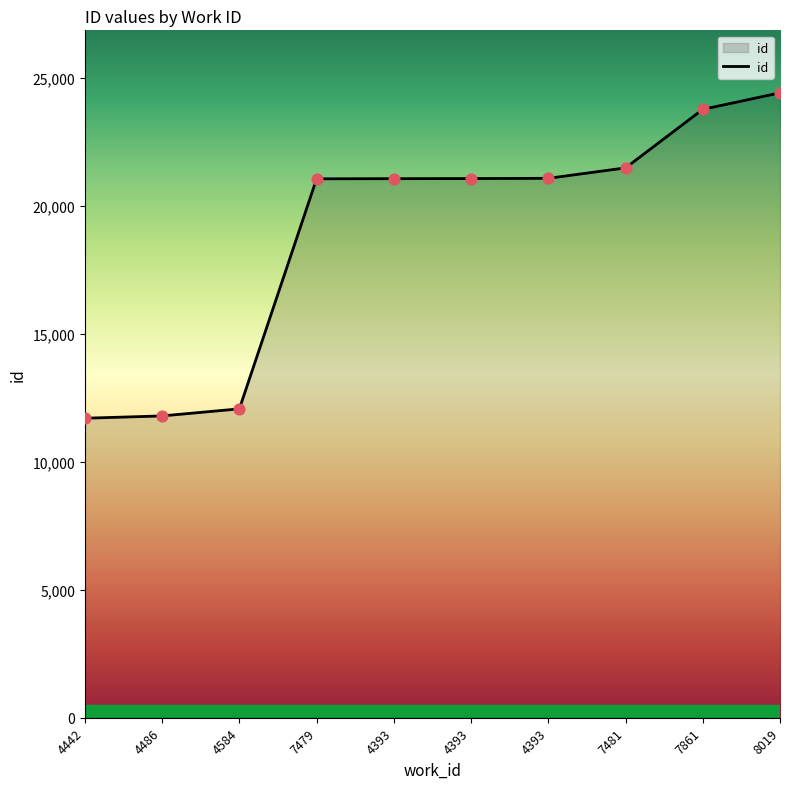

Approximately how many times larger is the value at 4393 compared to 7861?

0.9